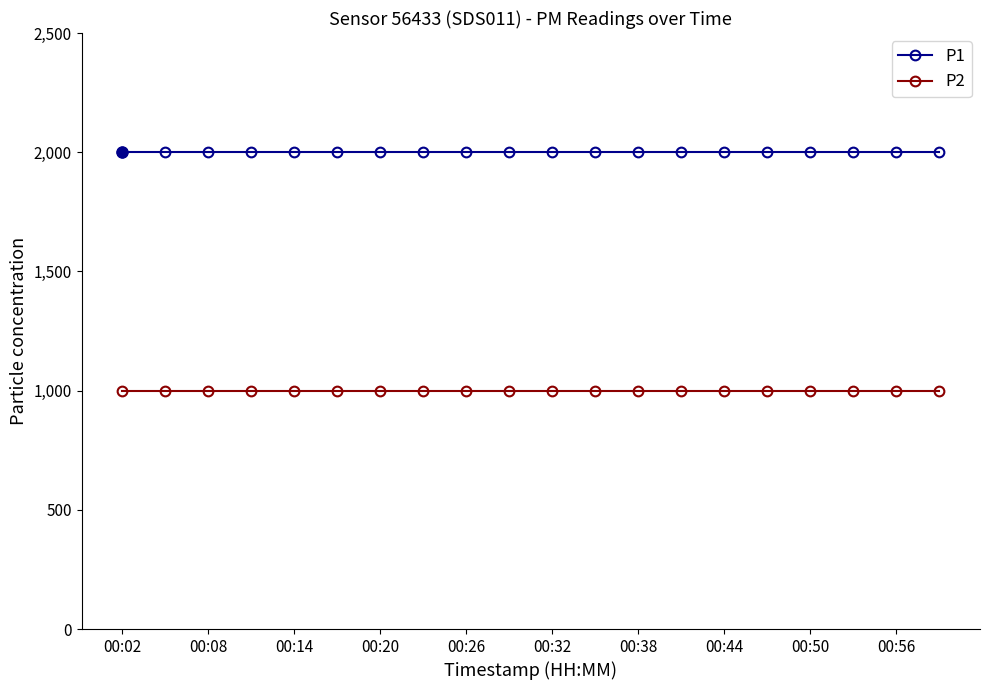

True or false: P1 and P2 intersect in this chart.

False